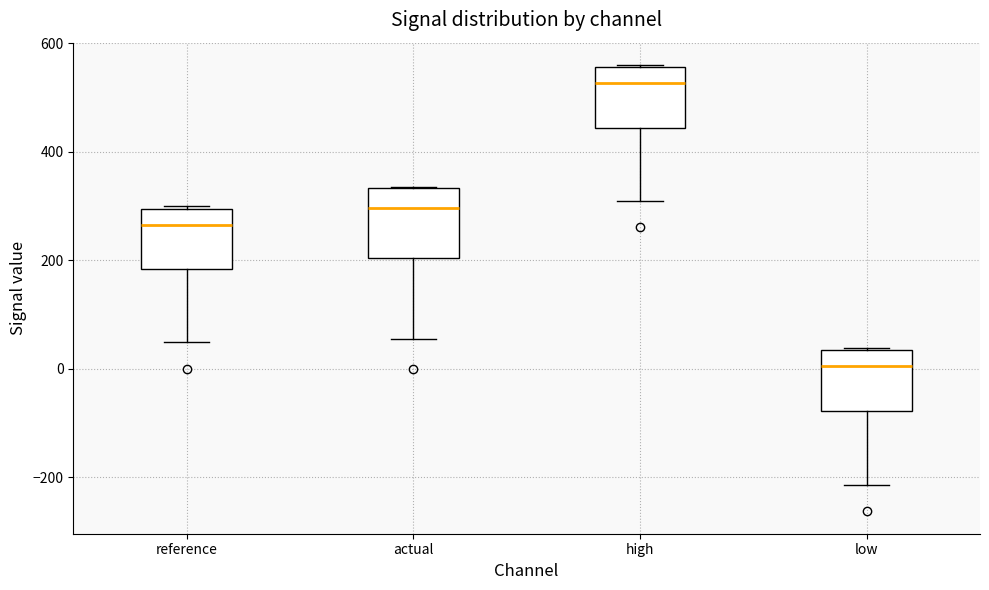

Which box has the lowest median line?

low